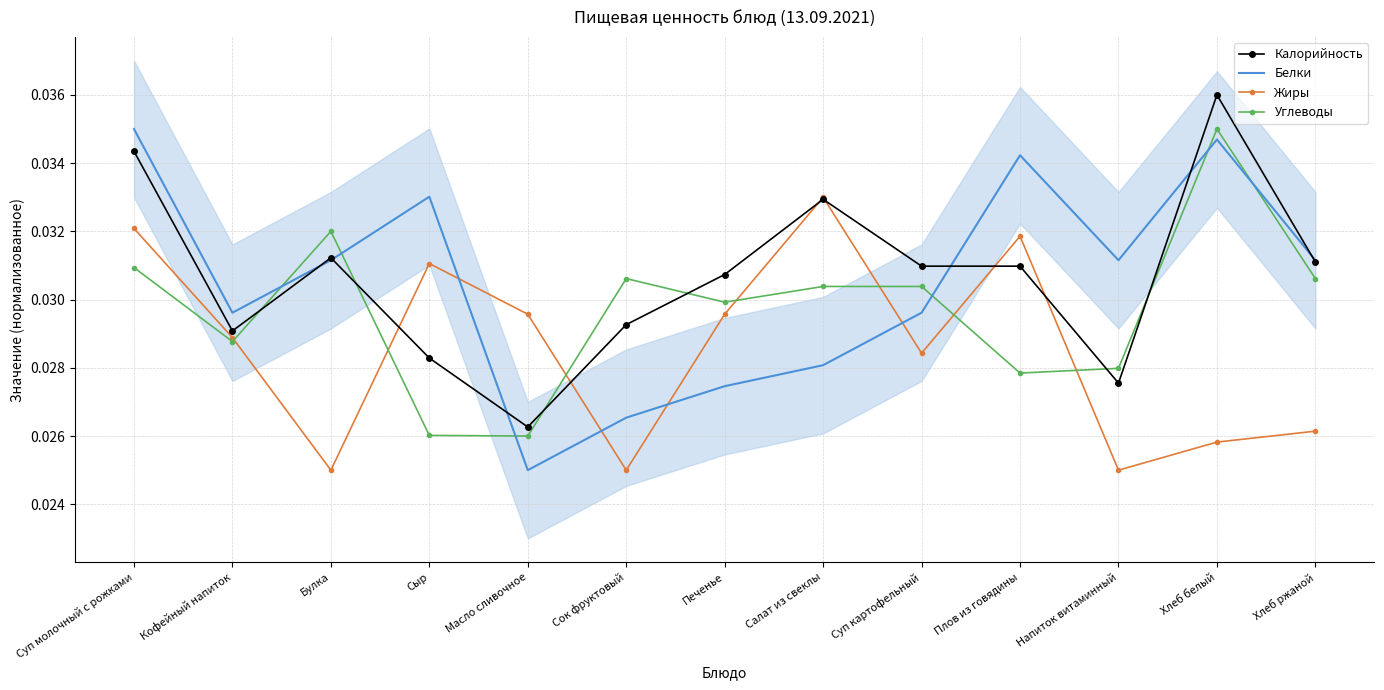

Rank the series by their maximum value, from lowest to highest.

Жиры, Углеводы, Белки, Калорийность